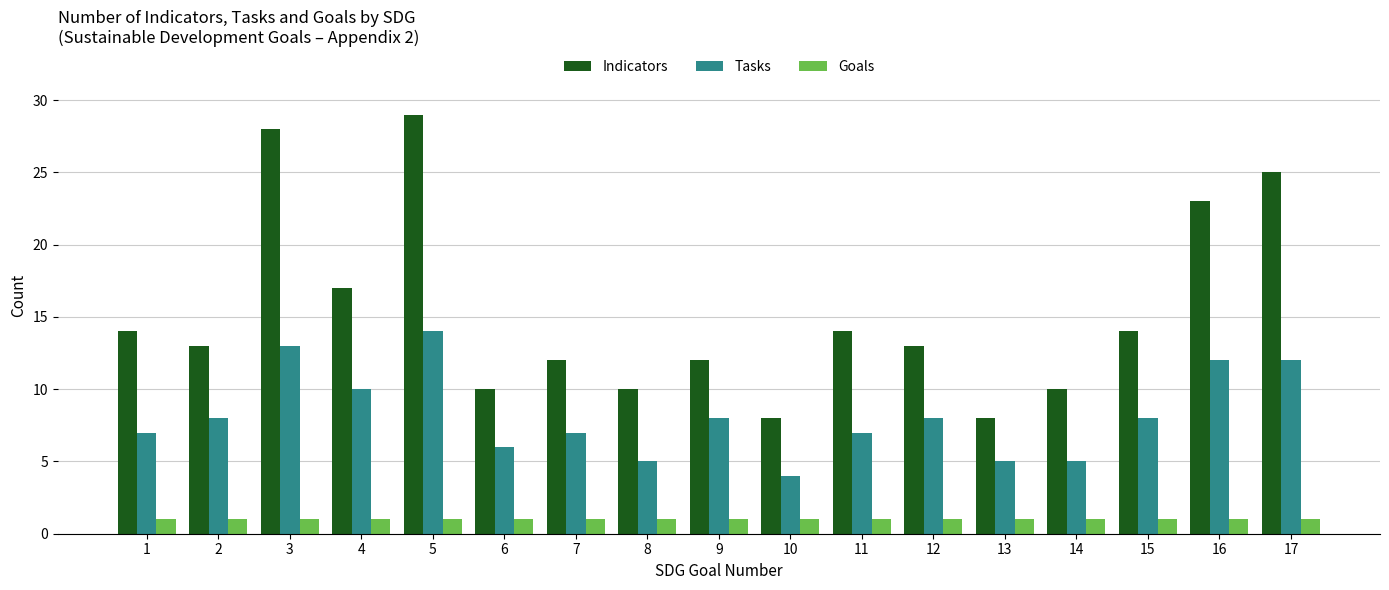

What is the approximate value of Indicators at 11?

14